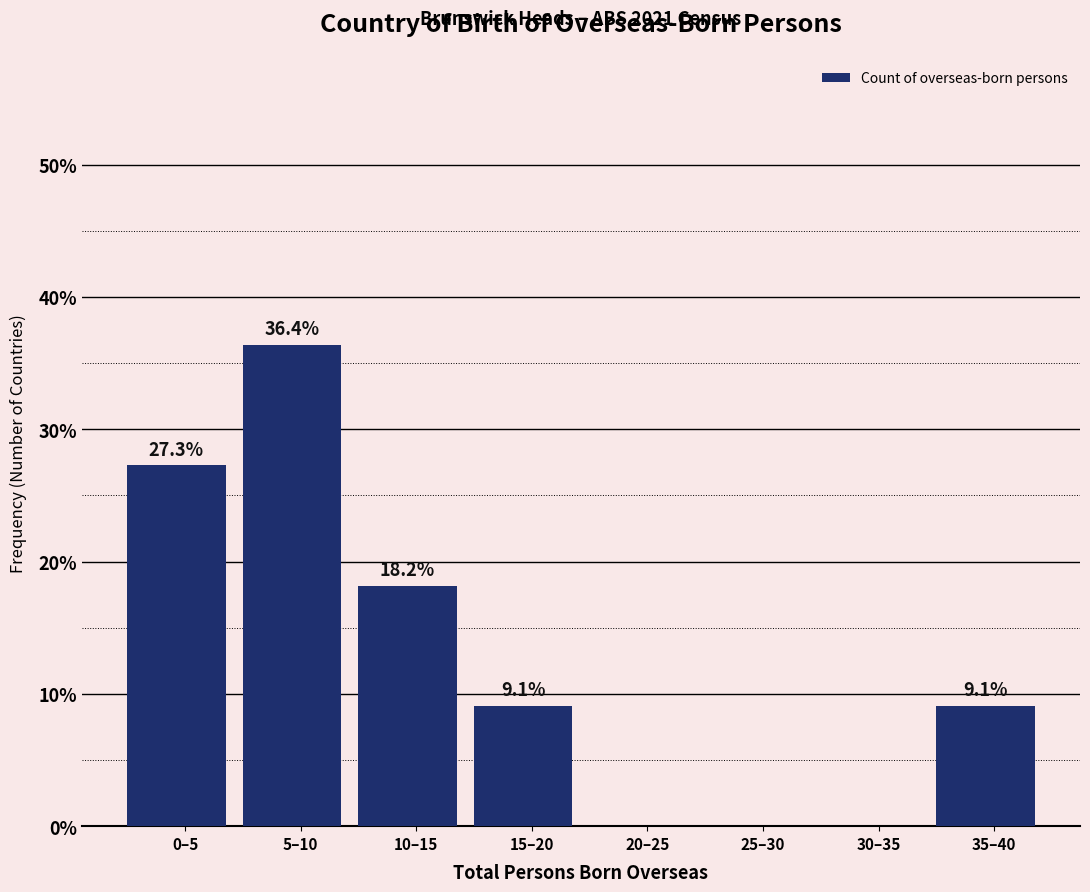

Reading left to right, extract all data points from this chart.

0–5=27.3	5–10=36.4	10–15=18.2	15–20=9.1	20–25=0.0	25–30=0.0	30–35=0.0	35–40=9.1